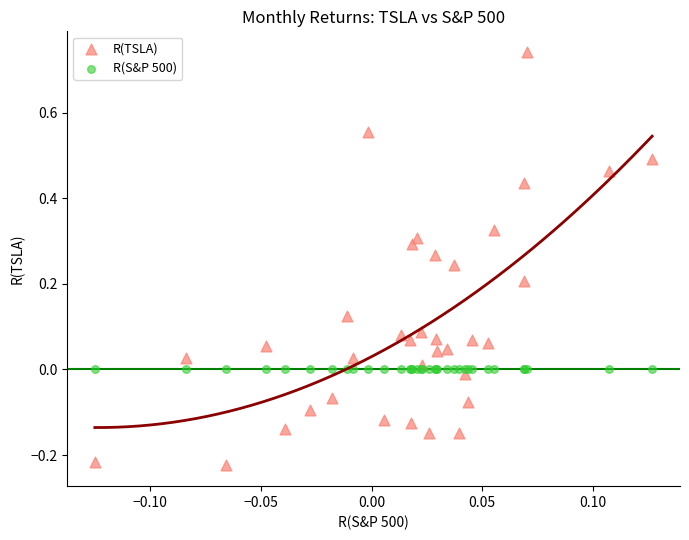

Which series reaches the maximum Y coordinate?

R(TSLA)